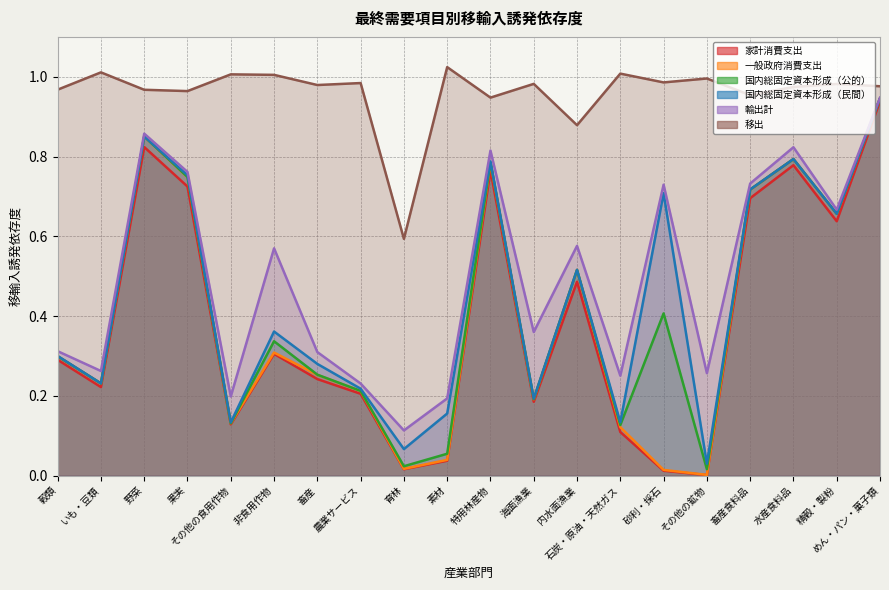

True or false: 移出 and 一般政府消費支出 intersect in this chart.

False